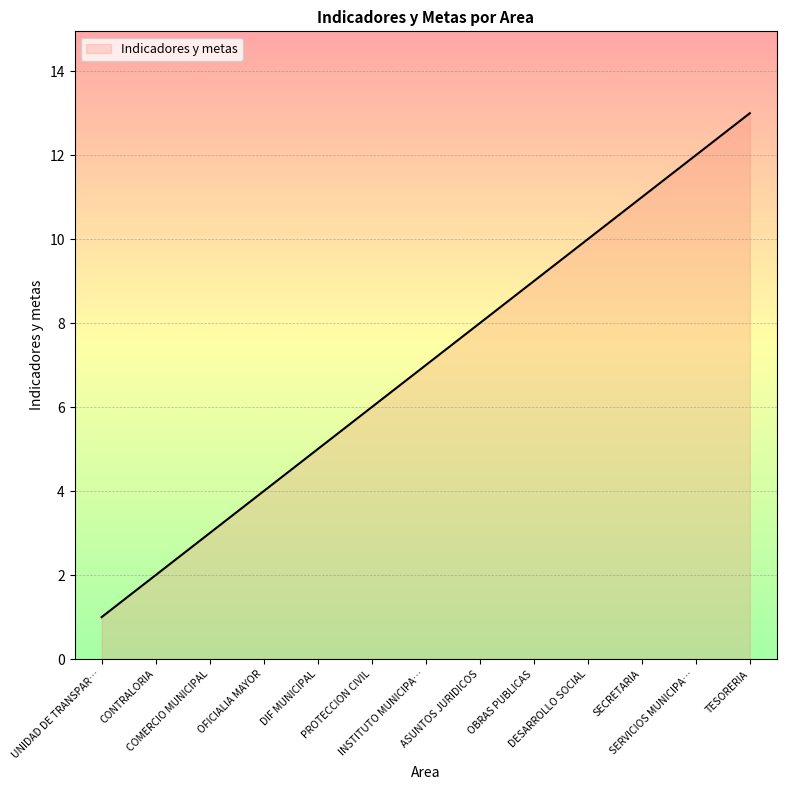

Reading left to right, what are all the values shown in this chart?

1	2	3	4	5	6	7	8	9	10	11	12	13